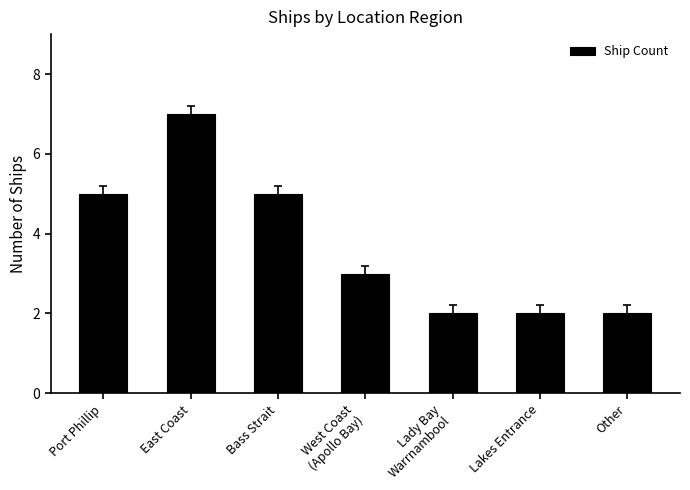

Reading left to right, extract all data points from this chart.

5	7	5	3	2	2	2